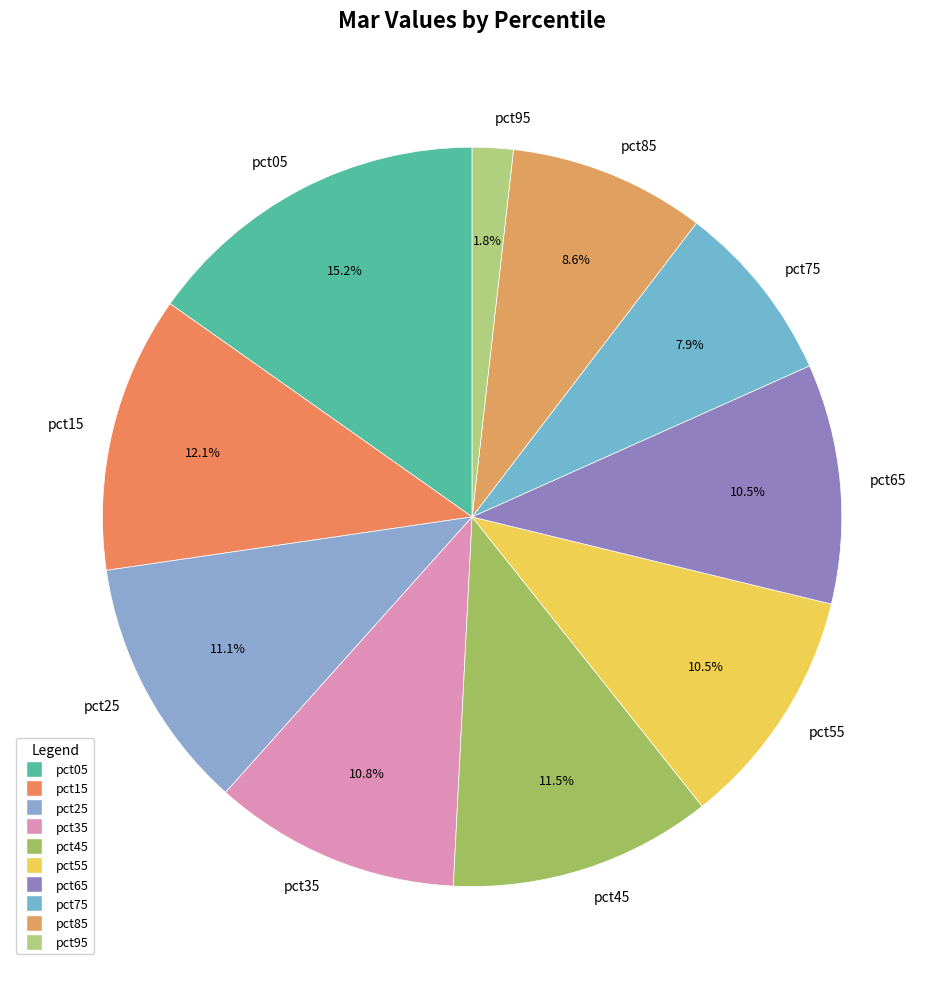

Does any single category account for the majority?

No